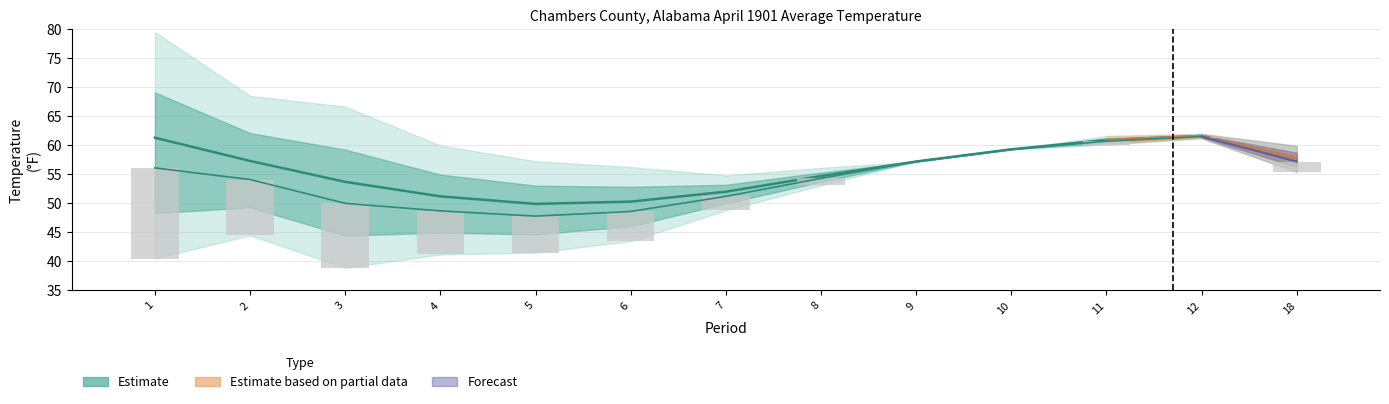

How many data points in Value are above 54?

8